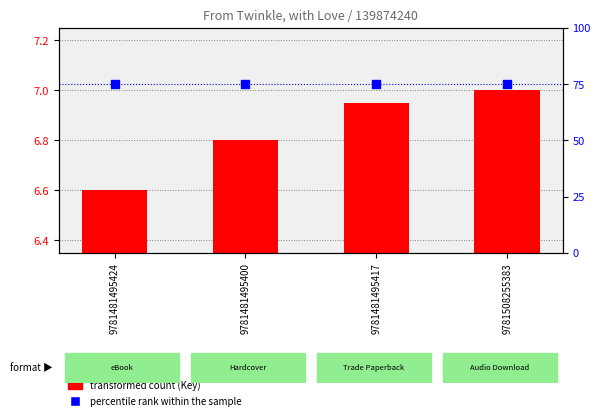

Which series has the largest total across all categories?

percentile rank within the sample